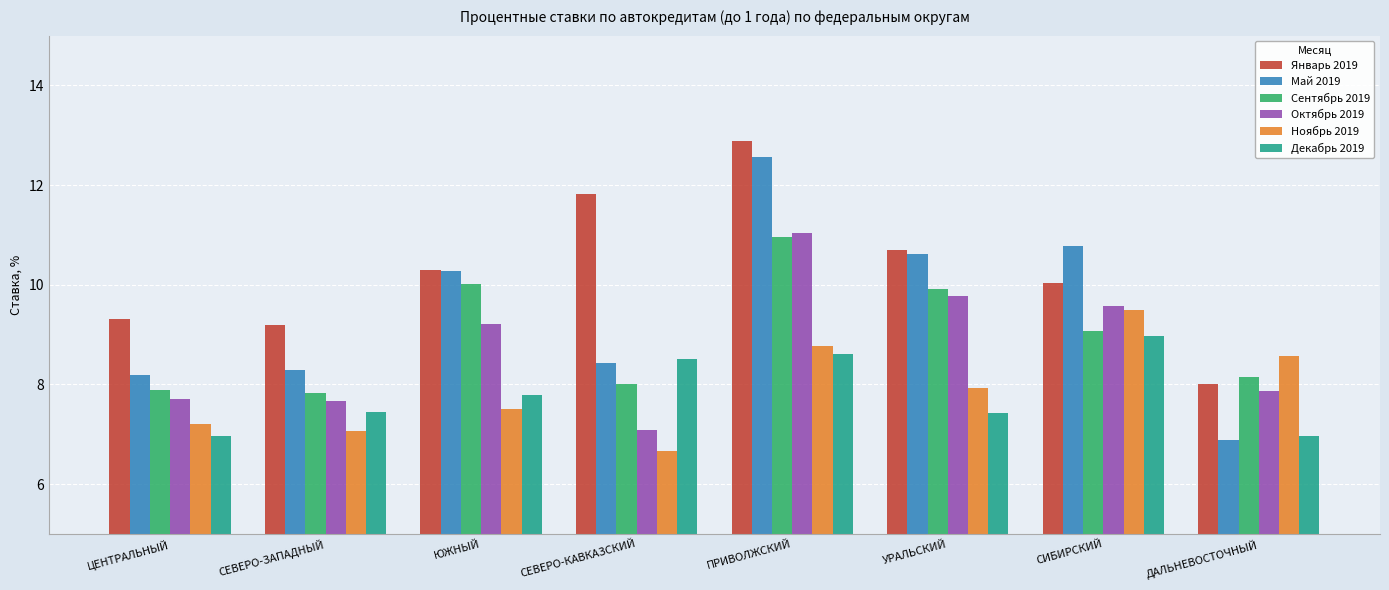

True or false: Сентябрь 2019 has a value of 11.6 at СЕВЕРО-КАВКАЗСКИЙ.

False